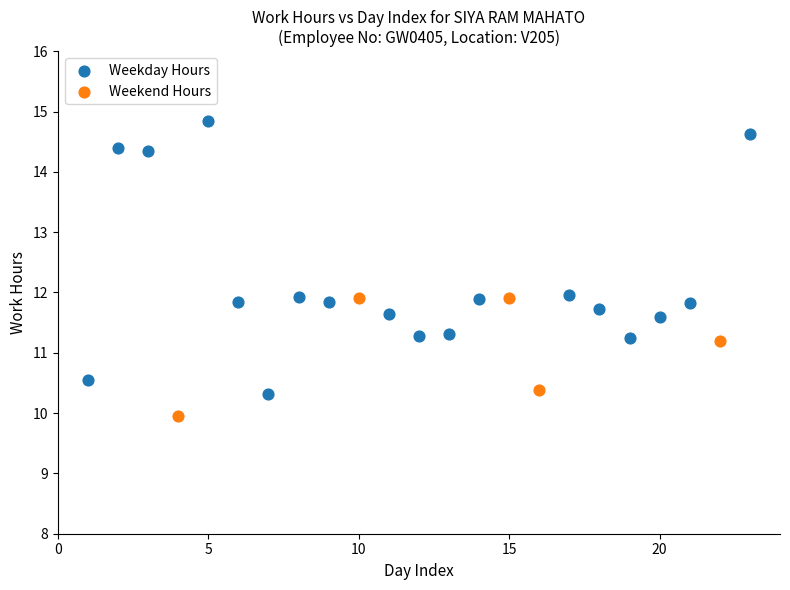

Which series contains the lowest Y value?

Weekend Hours